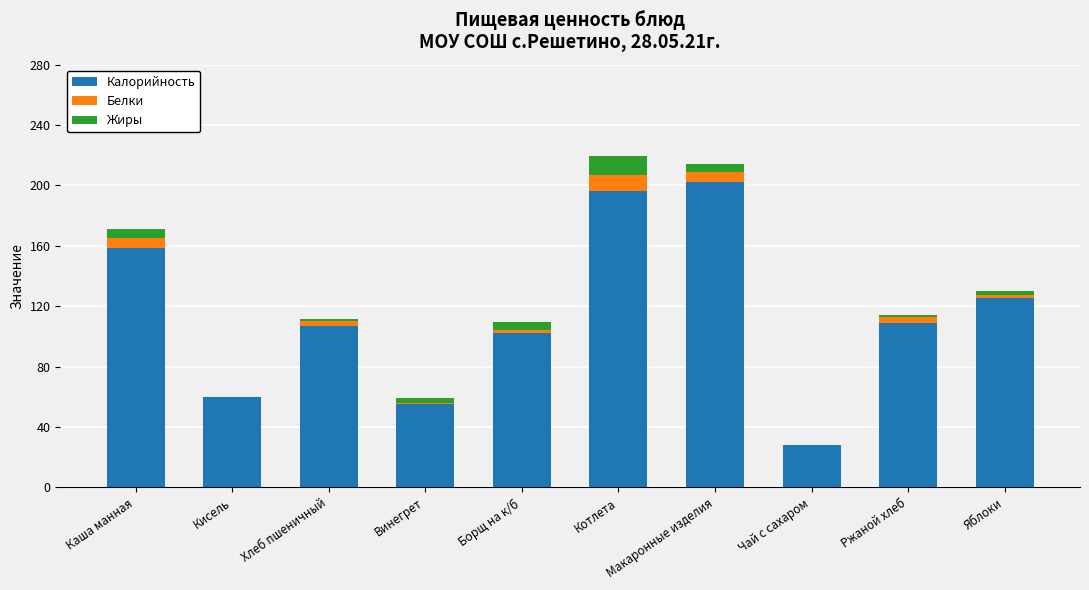

The Калорийность series shows 142.9 at Борщ на к/б. True or false?

False